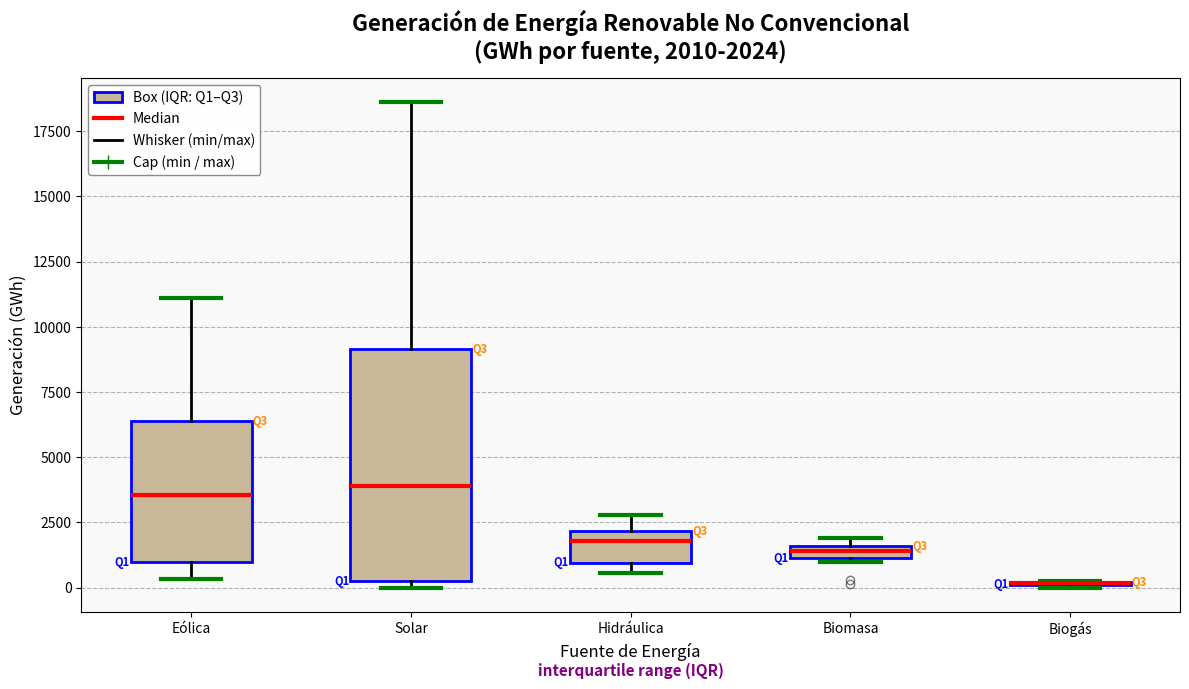

Which box is the tallest, from its lower edge to its upper edge?

Solar